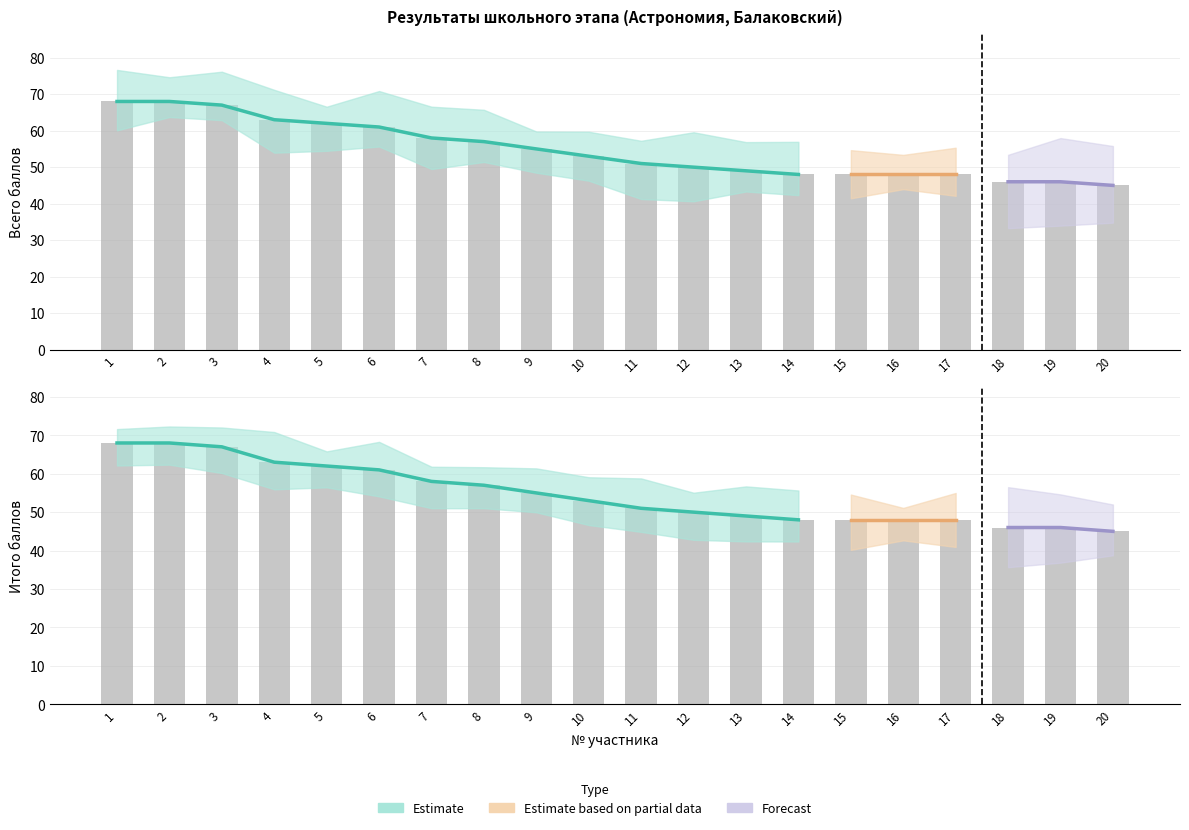

The Всего series shows 46 at 18. True or false?

True